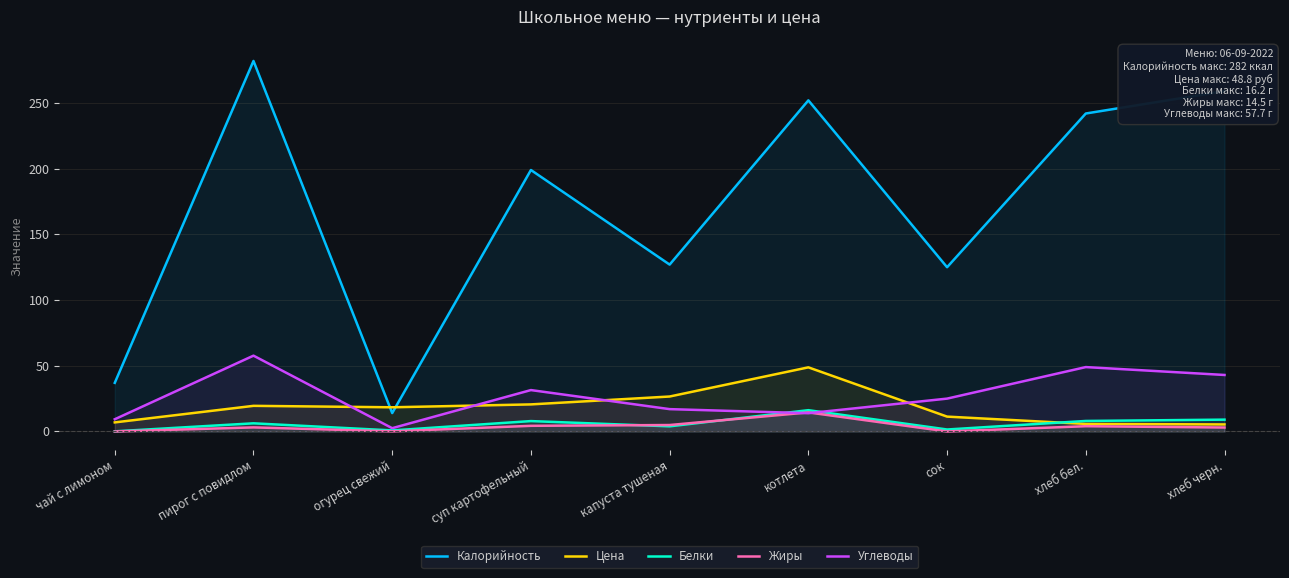

What is the sum of all Жиры values?

33.9